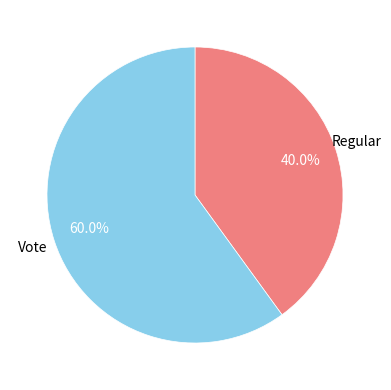

Is there a majority slice in this chart?

Yes